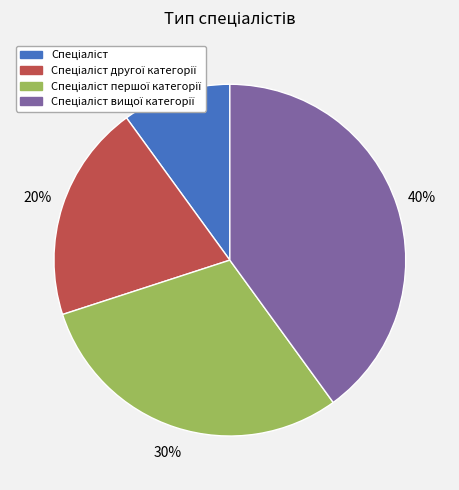

Is there a majority slice in this chart?

No